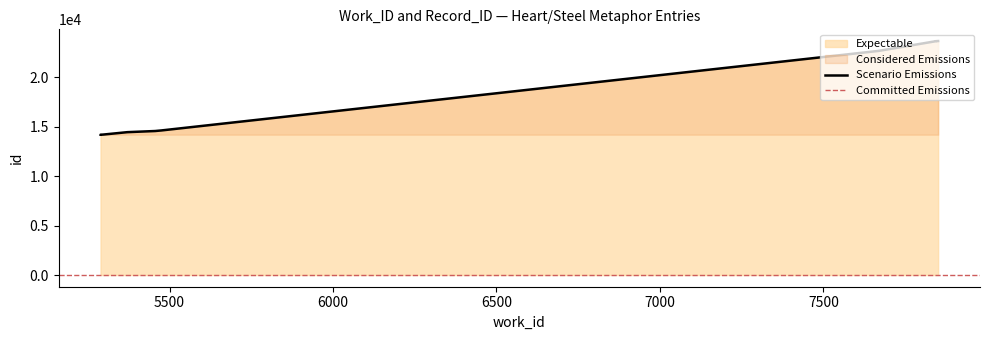

What is the average value?

18004